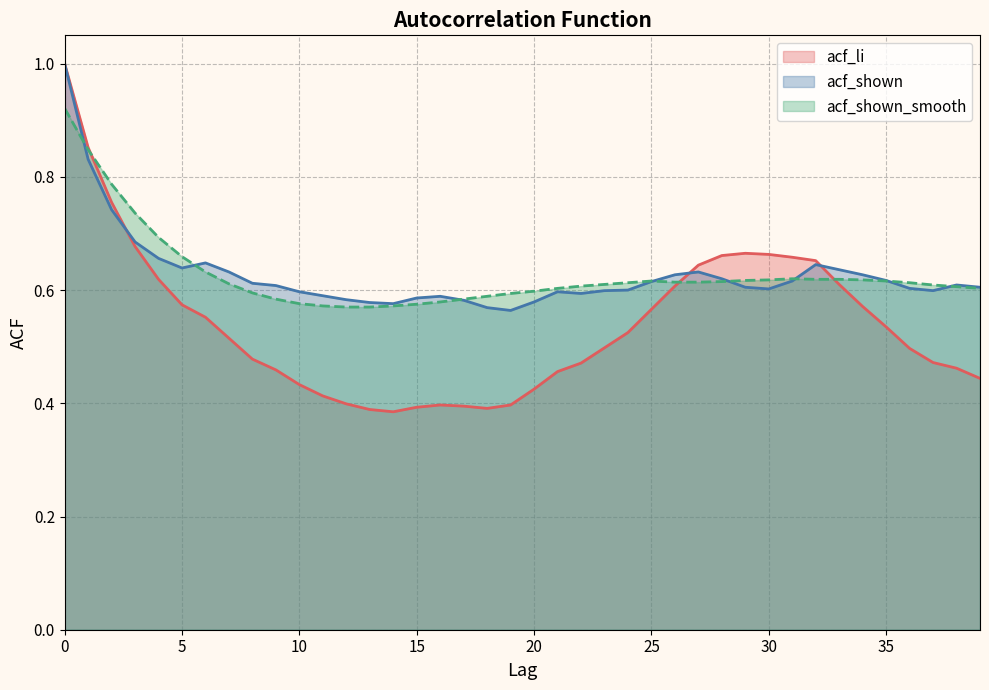

What is the minimum value for acf_shown?

0.6